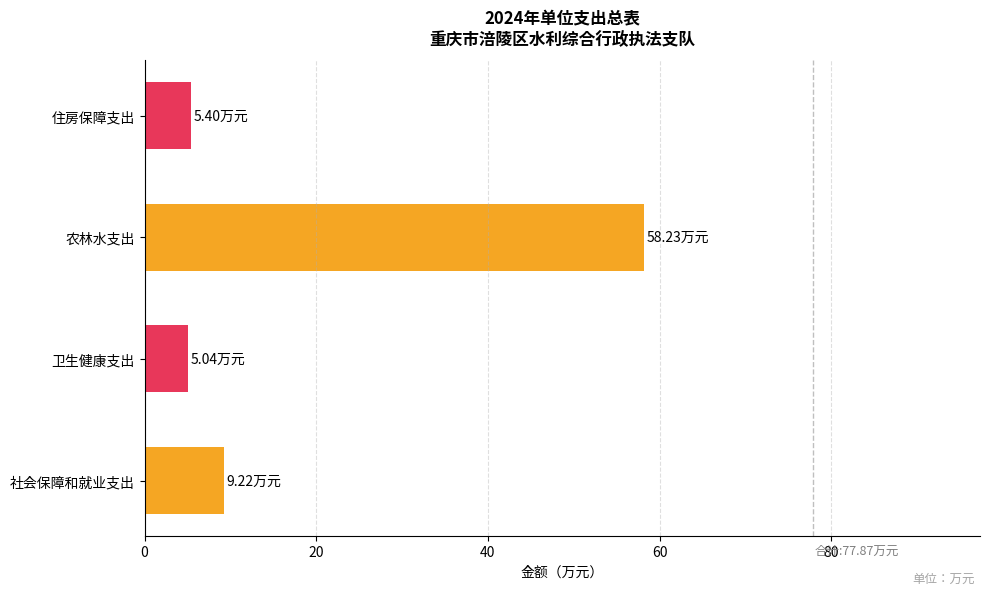

What is the minimum value shown in the chart?

5.0